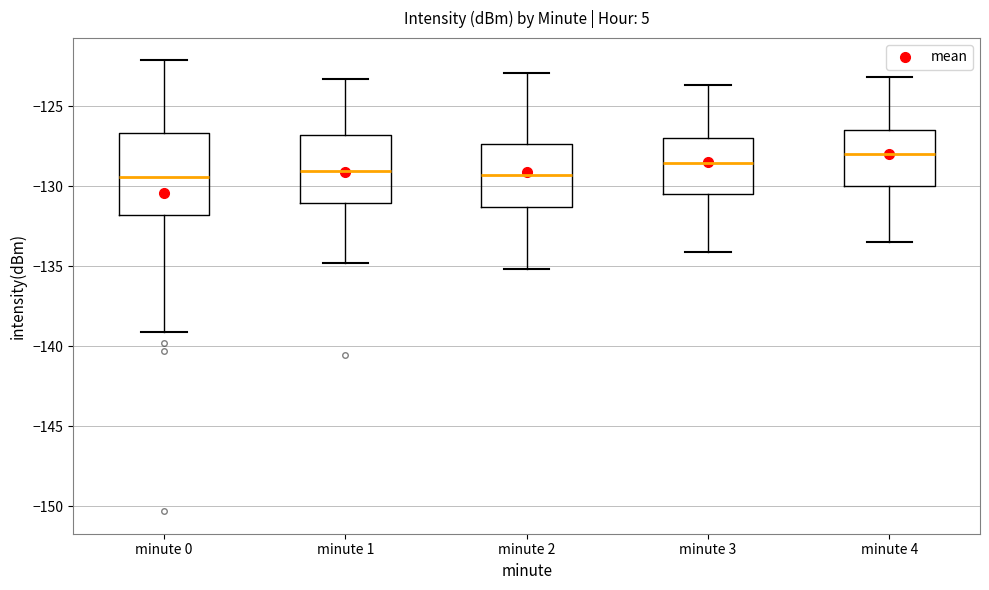

Where is the lower edge of the box for minute 1 on the y-axis? The values are not printed on the chart, so give them approximately, as read against the axis.

-131.0